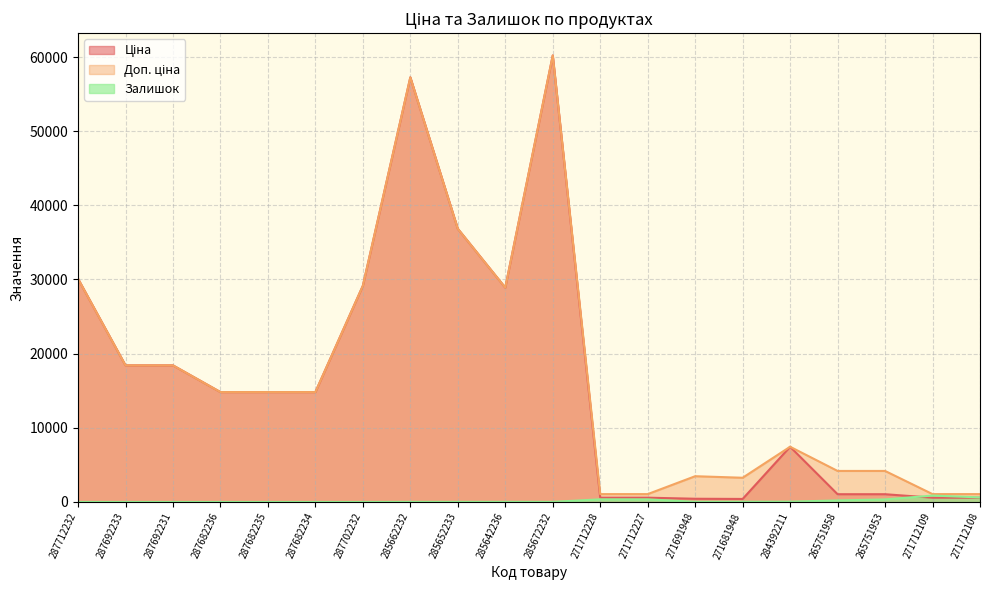

Read the Доп. ціна value at 265751958.

4184.0